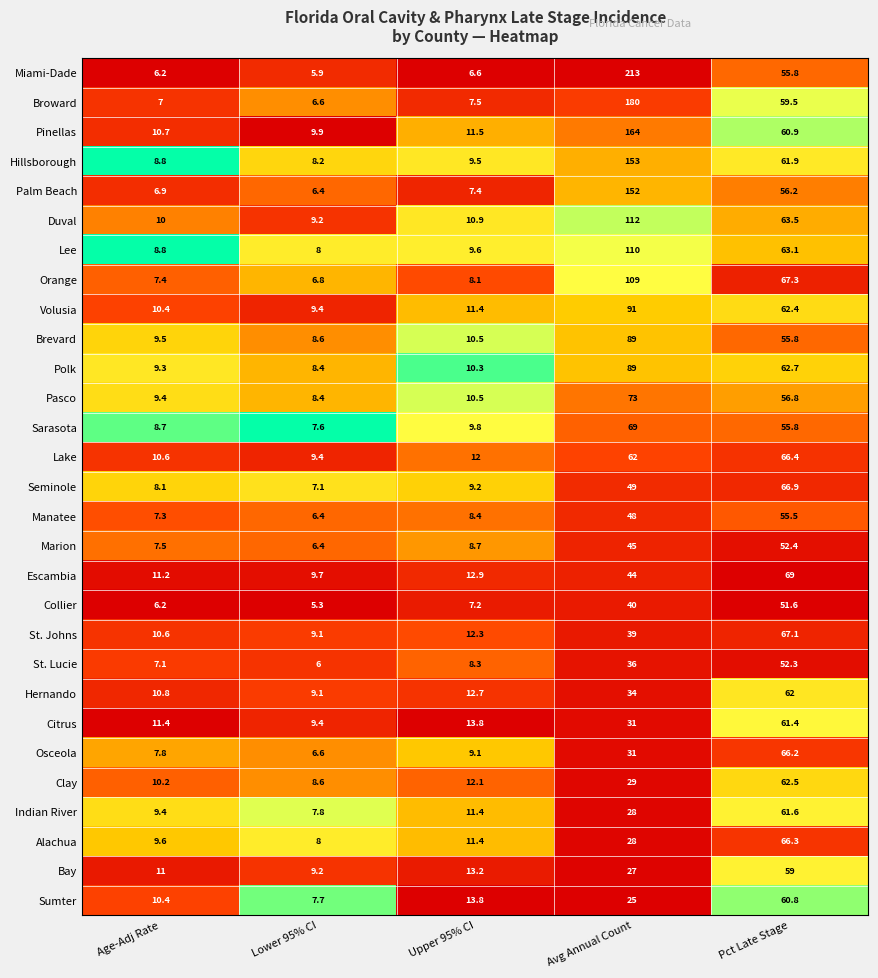

What is the average value of the Pinellas series?

51.4